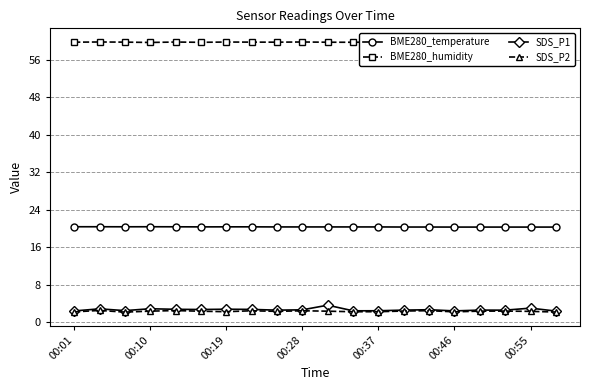

True or false: BME280_temperature and BME280_humidity cross at least once.

False